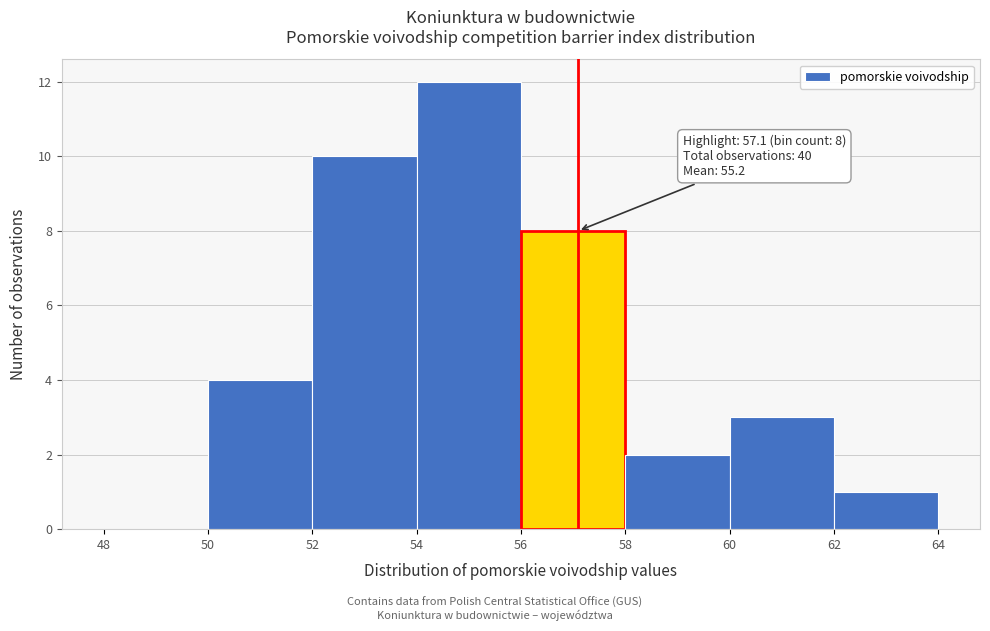

Over which range of the x-axis is the bar tallest?

54 to 56